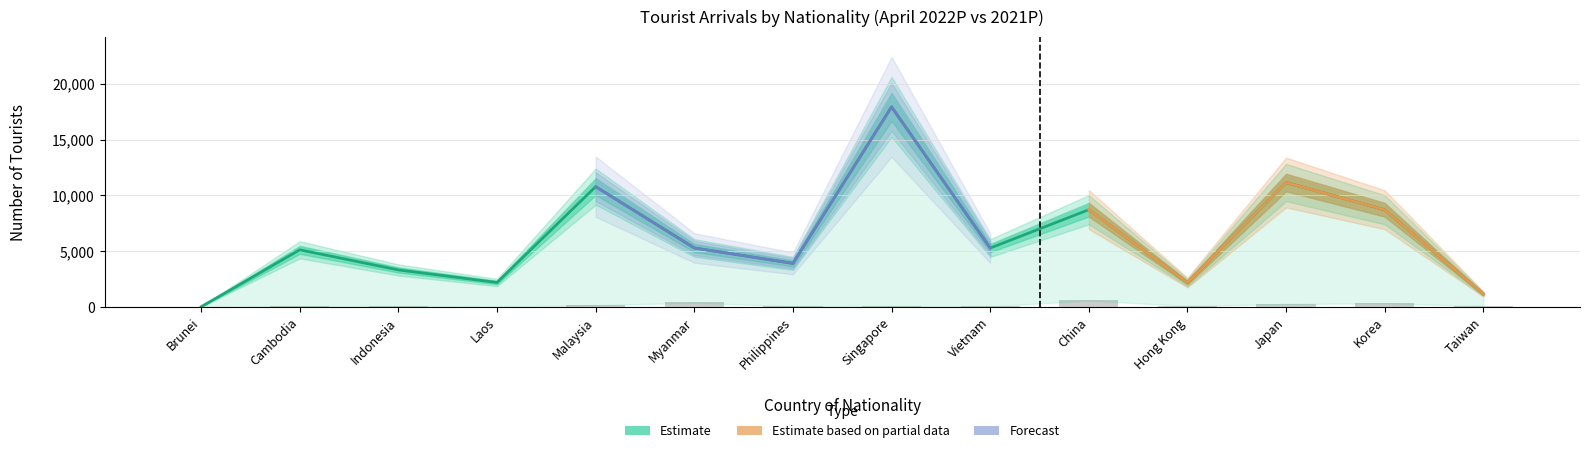

Is it true that 2022P equals 10587 at Singapore?

False